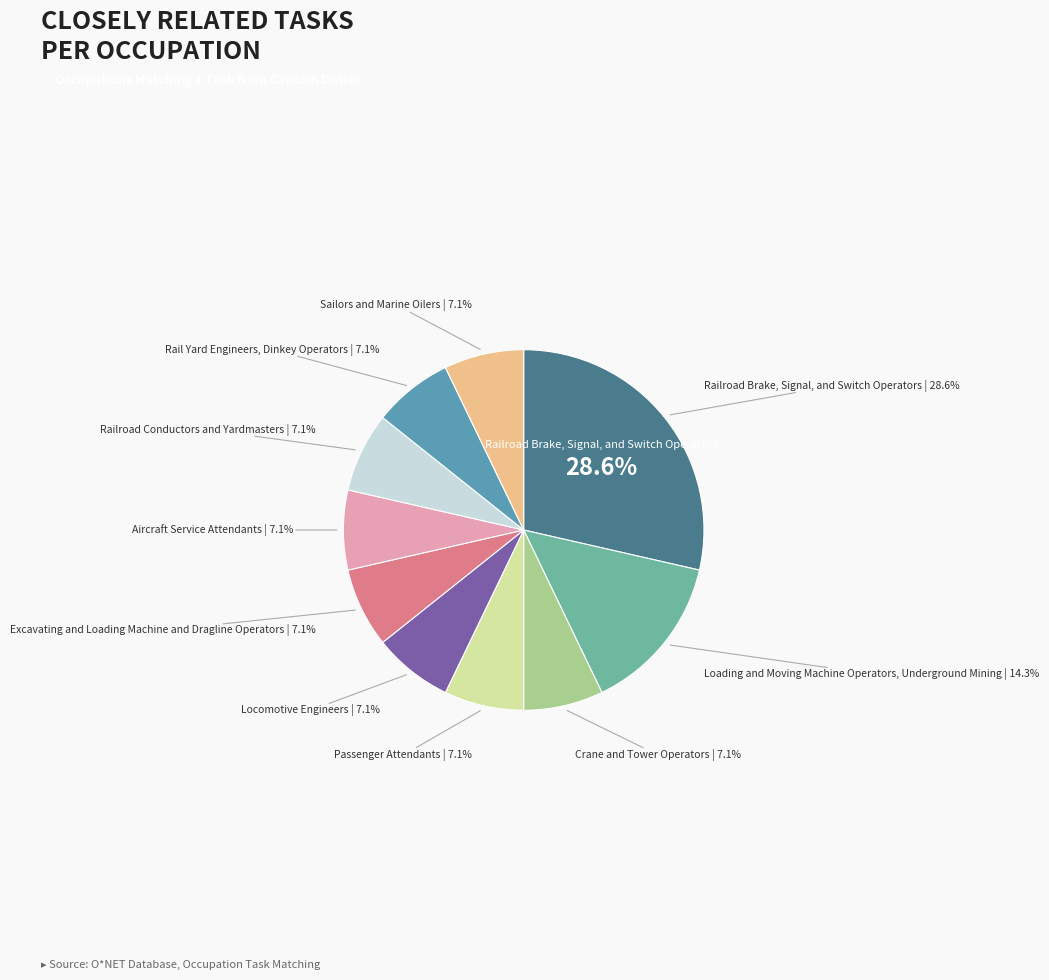

What percentage is NOT represented by Aircraft Service Attendants?

92.9%